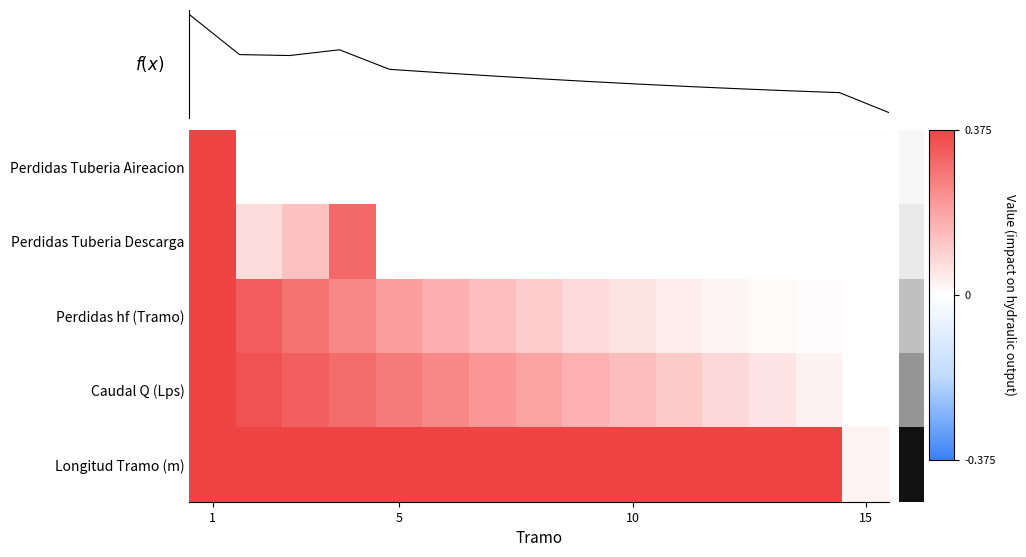

Which label corresponds to the largest value in the chart?

1